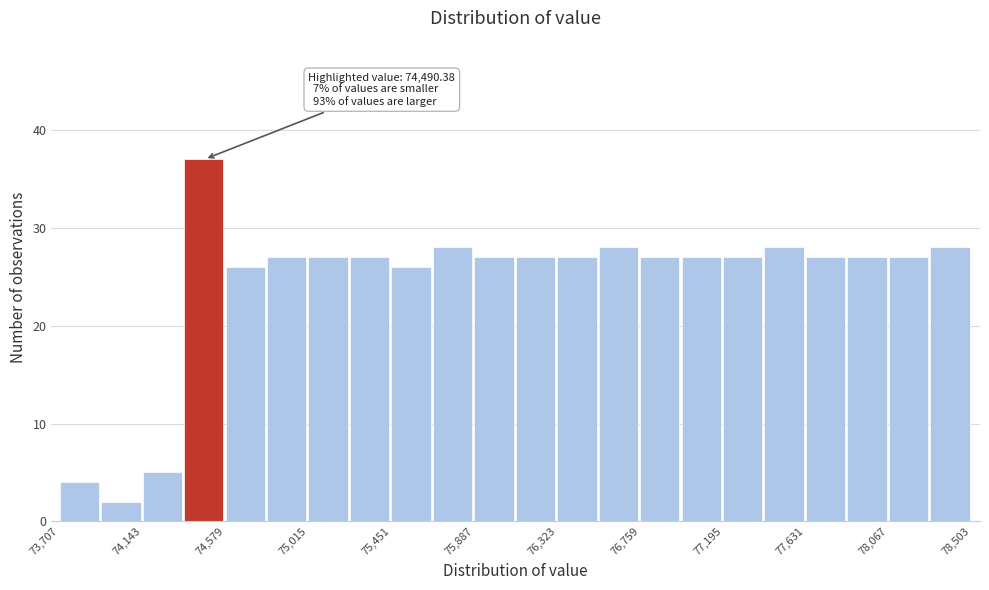

Which range on the x-axis has the tallest bar?

74350 to 74600